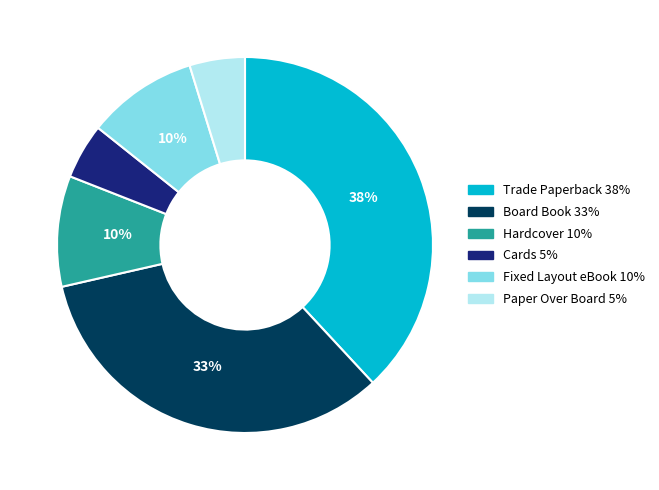

Between Board Book and Fixed Layout eBook, which is larger?

Board Book